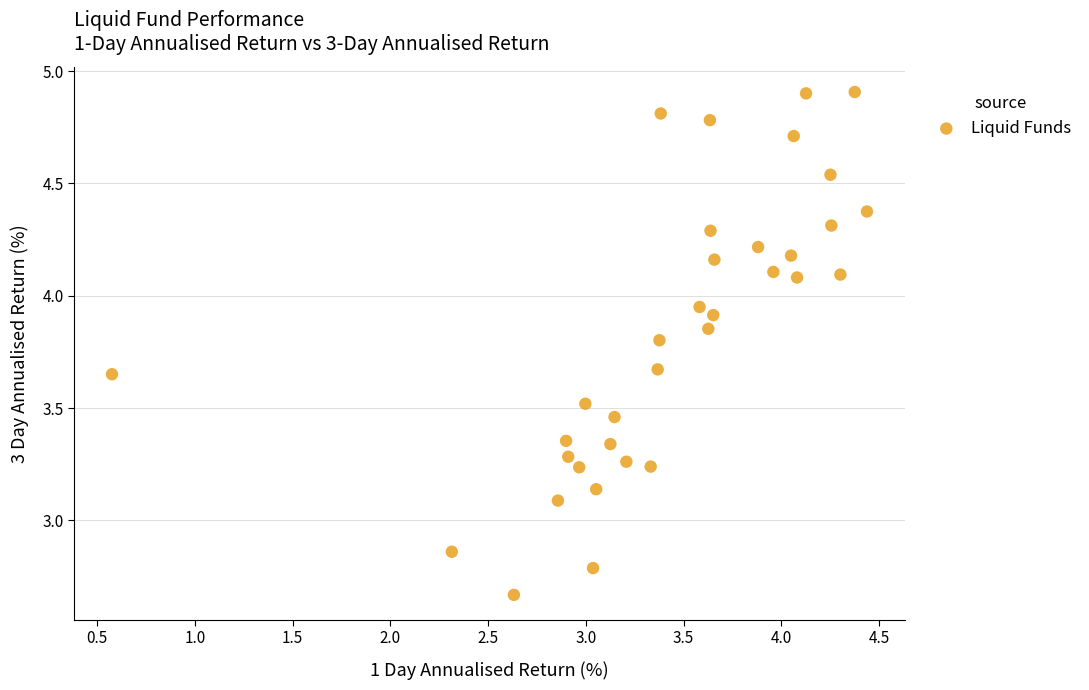

What is the range of Y values (max minus min)?

2.2